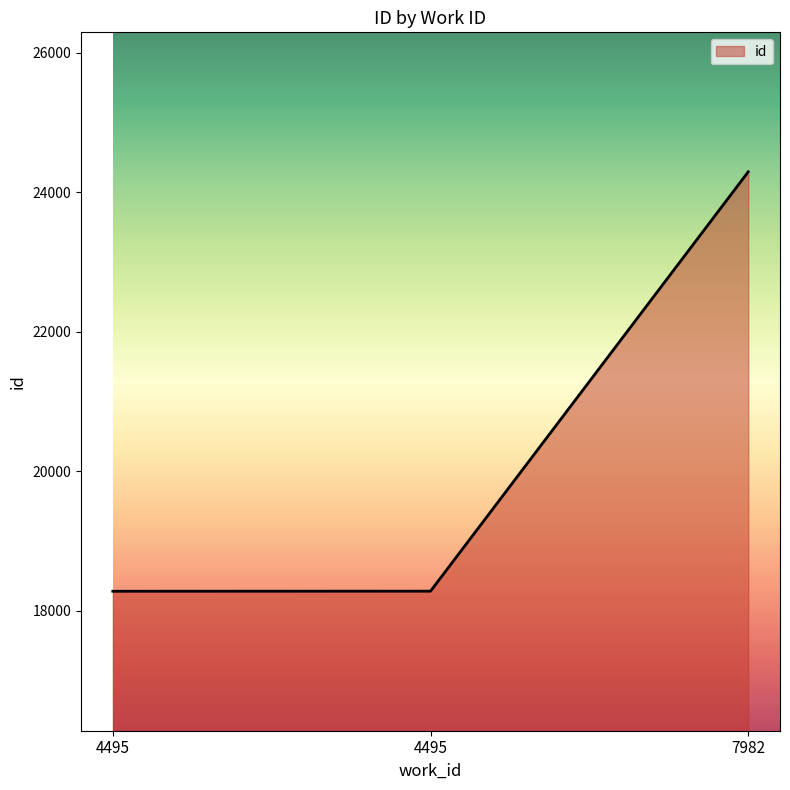

What is the greatest value displayed?

24291